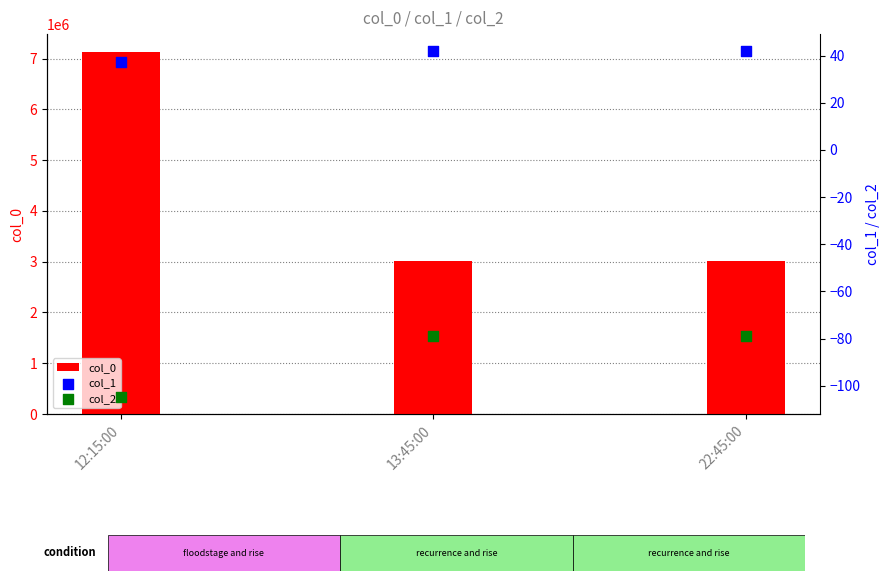

At which category is the sum across all series the highest?

12:15:00